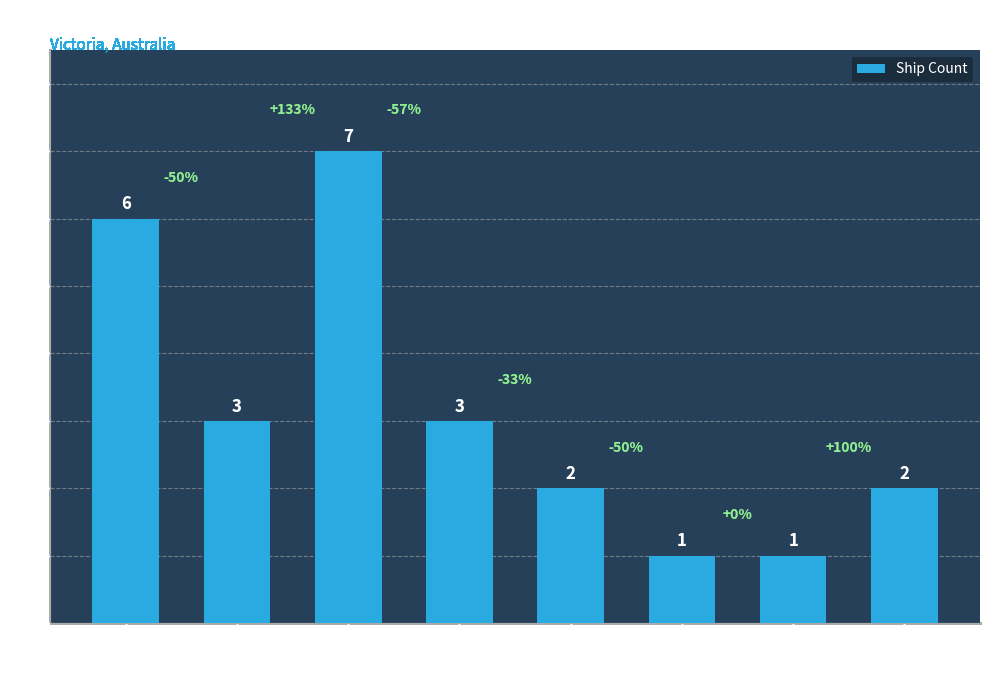

What is the sum of the values at Lakes Entrance and Port Phillip?

7